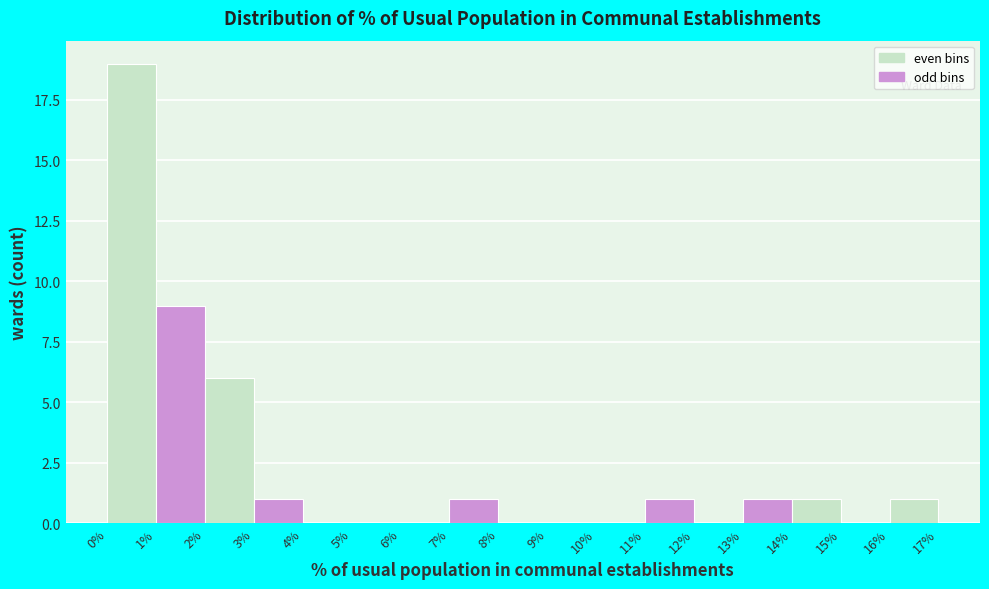

Reading left to right, transcribe this chart: for each bar, give the range it covers on the x-axis and its height. The values are not printed on the chart, so give them approximately, as read against the axis.

0% to 1%: 19
1% to 2%: 9
2% to 3%: 6
3% to 4%: 1
4% to 5%: 0
5% to 6%: 0
6% to 7%: 0
7% to 8%: 1
8% to 9%: 0
9% to 10%: 0
10% to 11%: 0
11% to 12%: 1
12% to 13%: 0
13% to 14%: 1
14% to 15%: 1
15% to 16%: 0
16% to 17%: 1